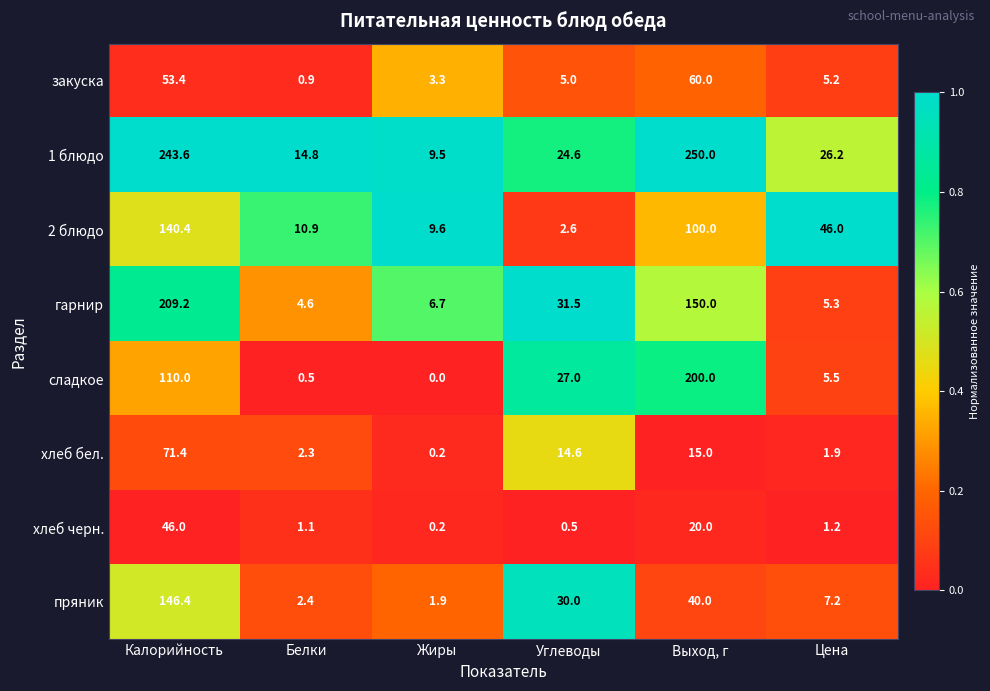

Read the 1 блюдо value at Белки.

14.8